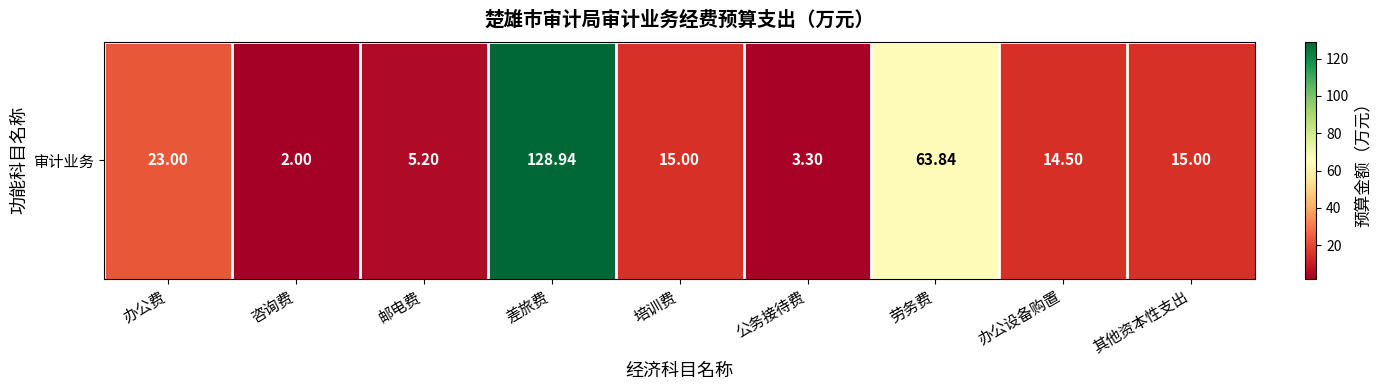

What is the difference between the second highest and second lowest values?

60.5